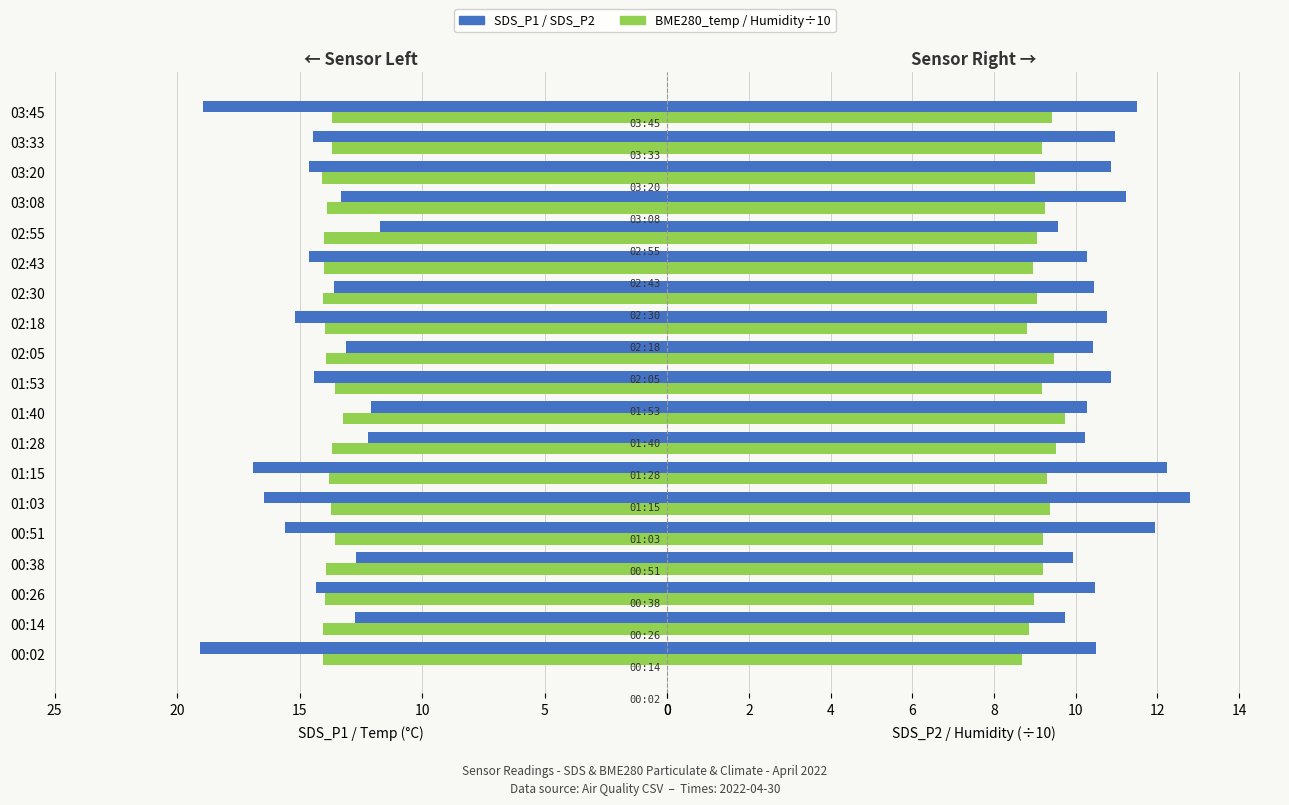

What is the maximum value shown in the chart?

19.1